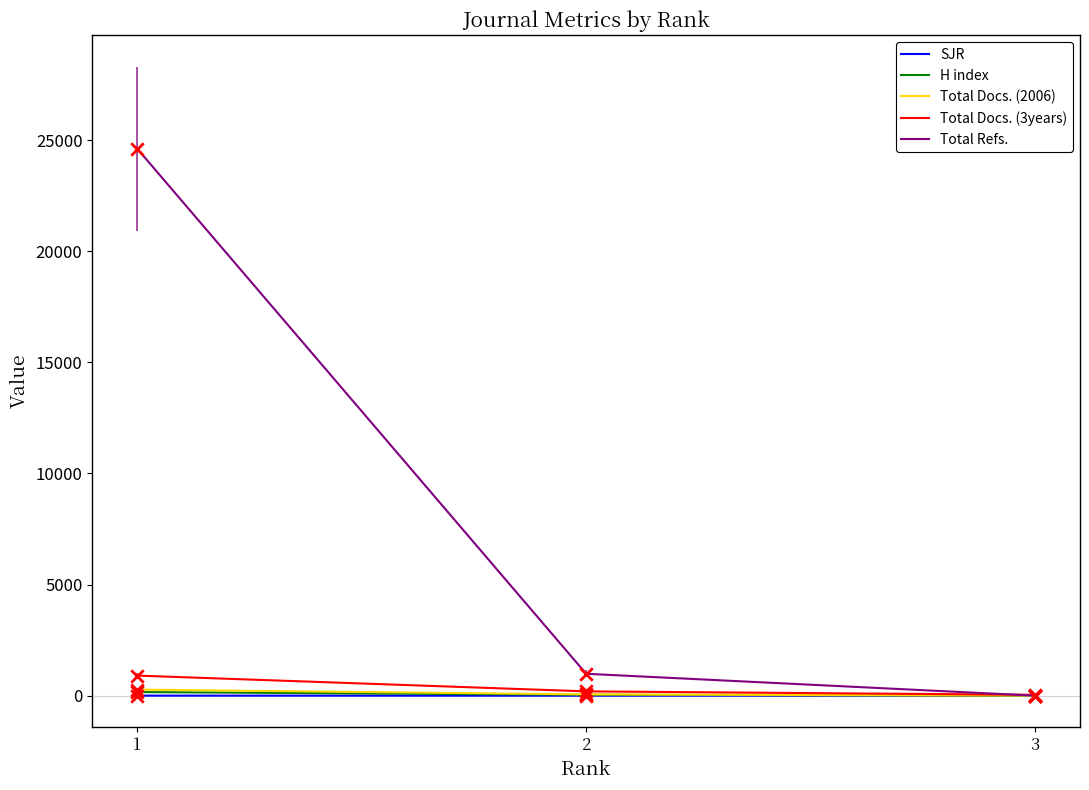

Between 1 and 3, which series saw the biggest shift?

Total Refs.